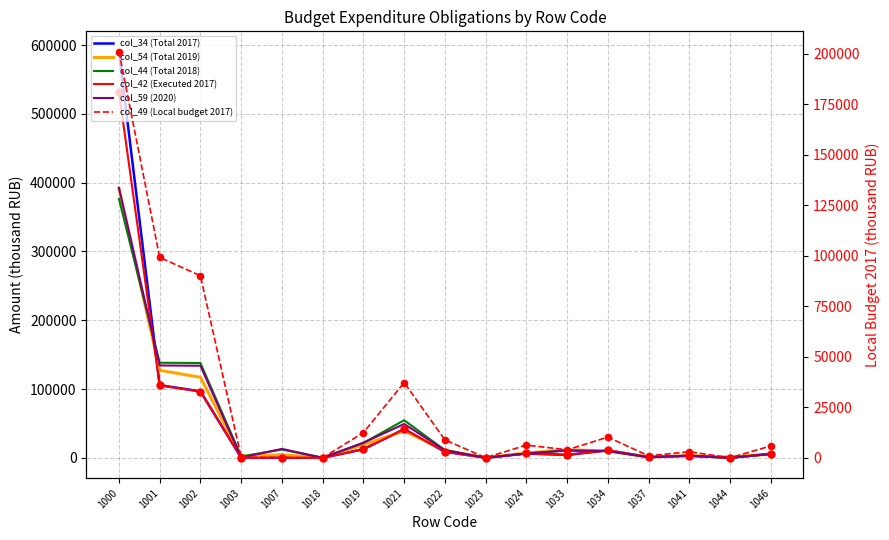

At which category is the sum across all series the highest?

1000